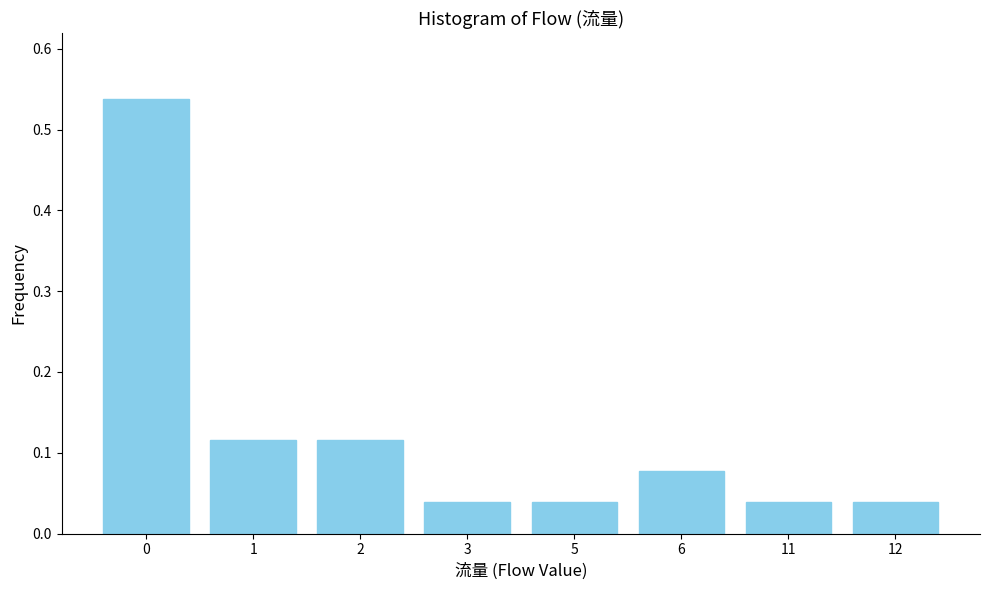

What is the sum of all values?

1.0